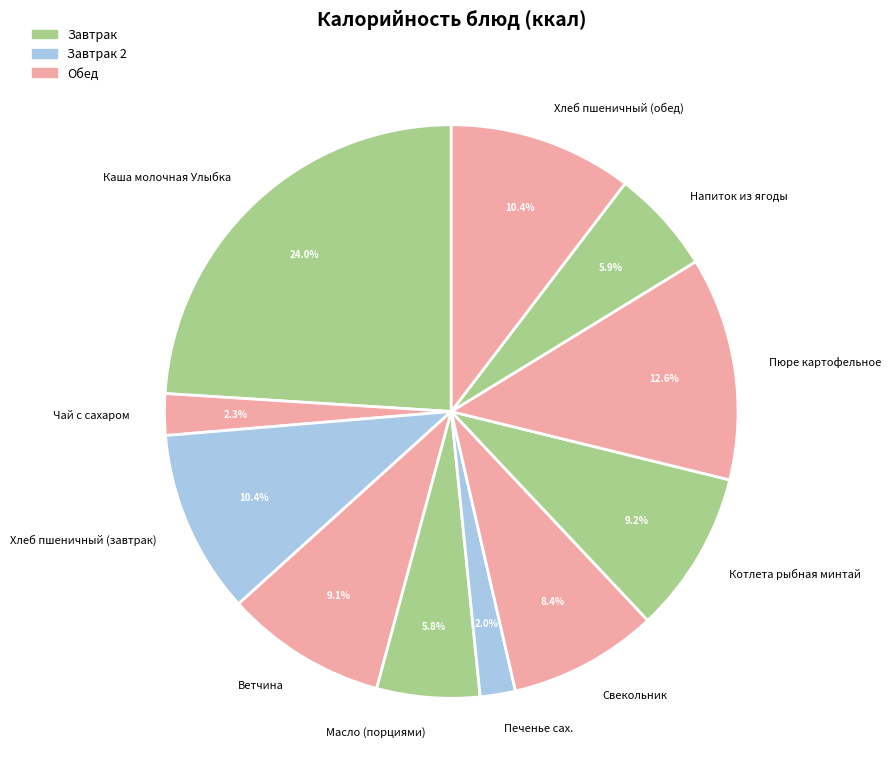

How many slices are in this pie chart?

11